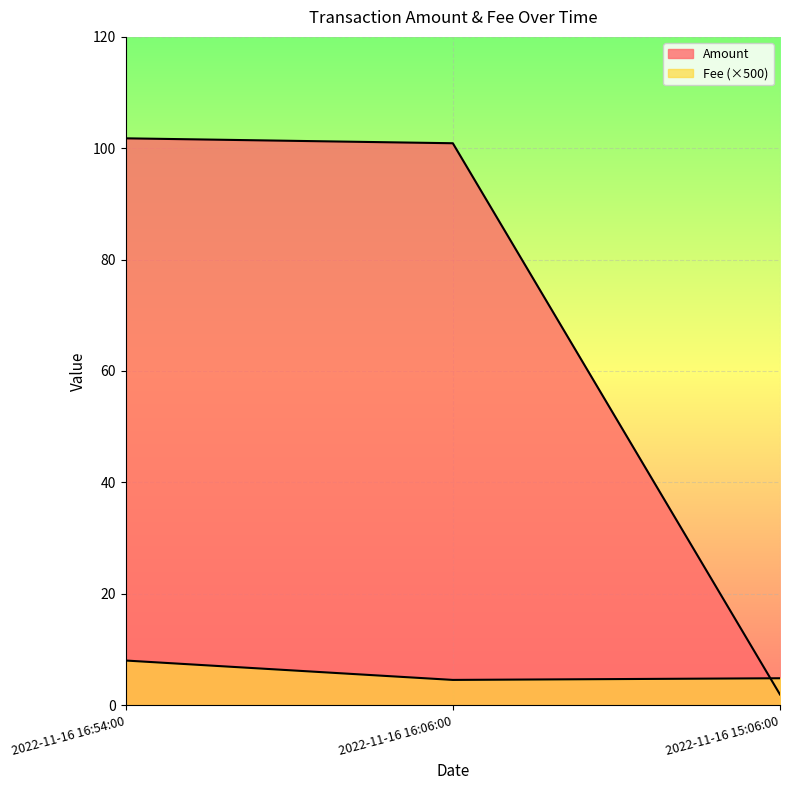

At which label is Amount closest to 51?

2022-11-16 15:06:00